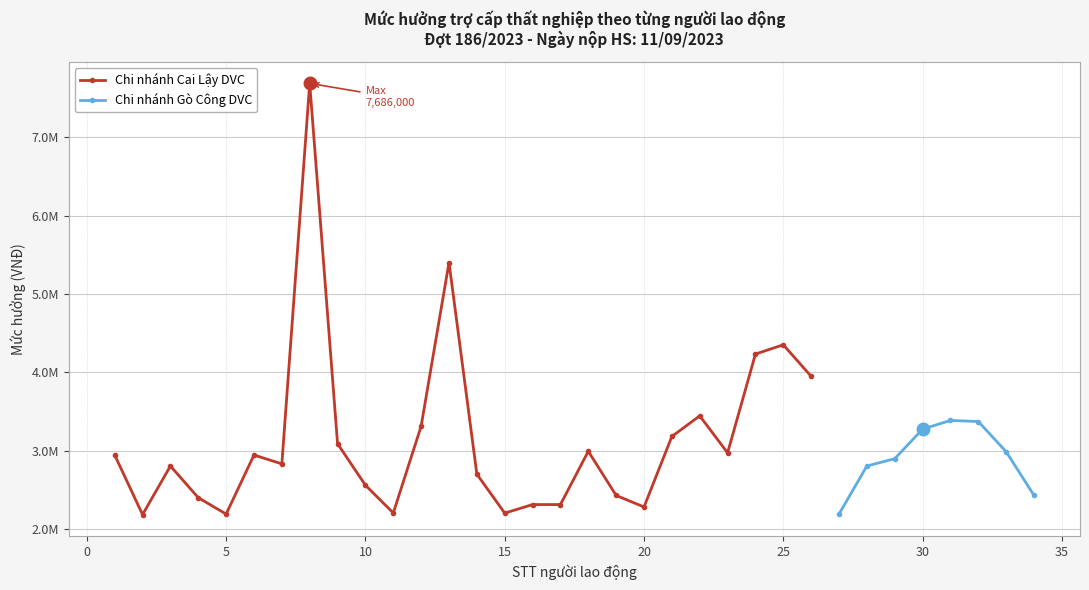

True or false: the data has more than 1 interior local peaks.

True